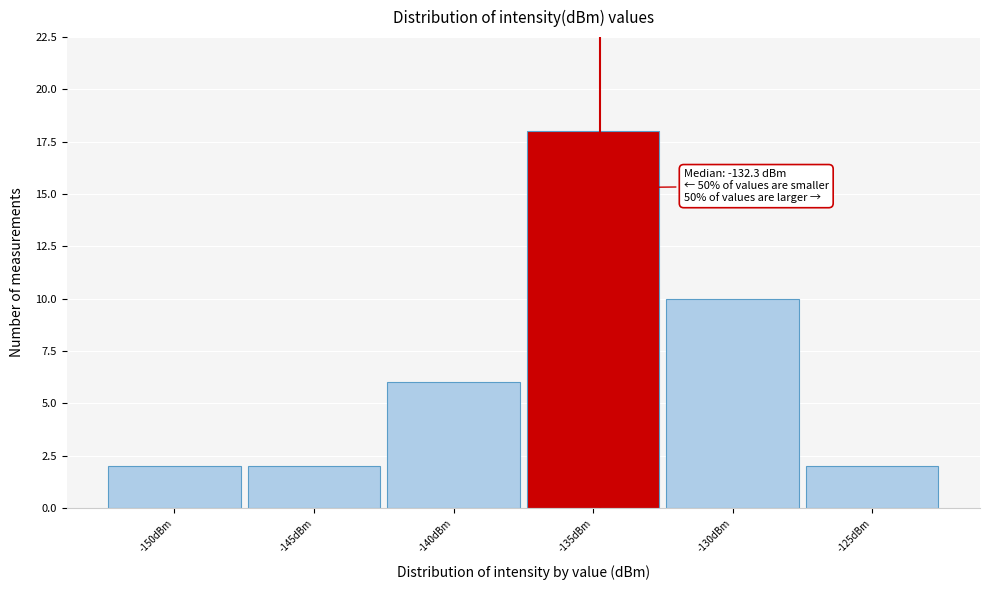

Reading right to left, extract all data points from this chart.

2	10	18	6	2	2